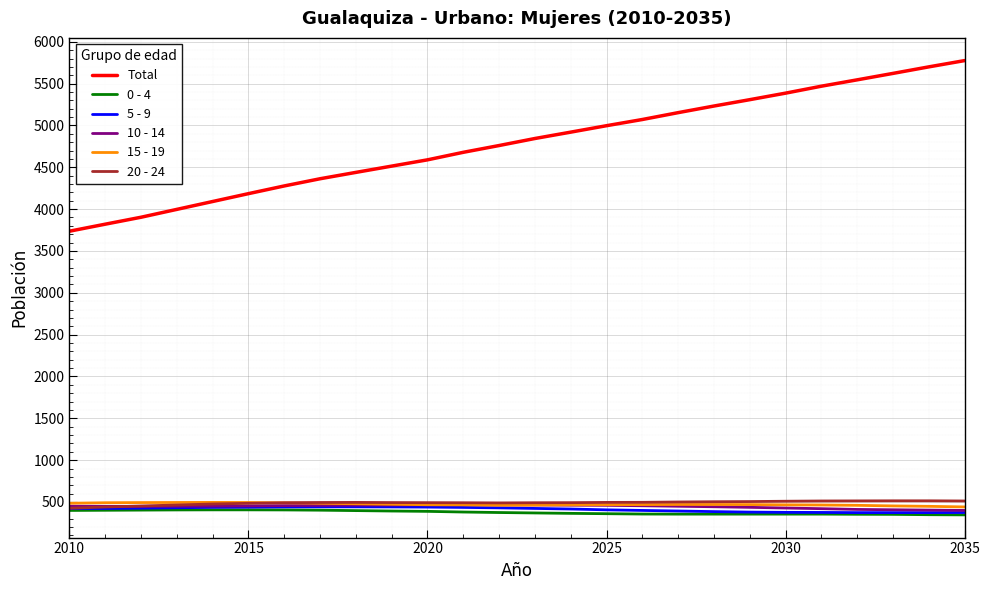

Which series has the widest spread of values?

Total